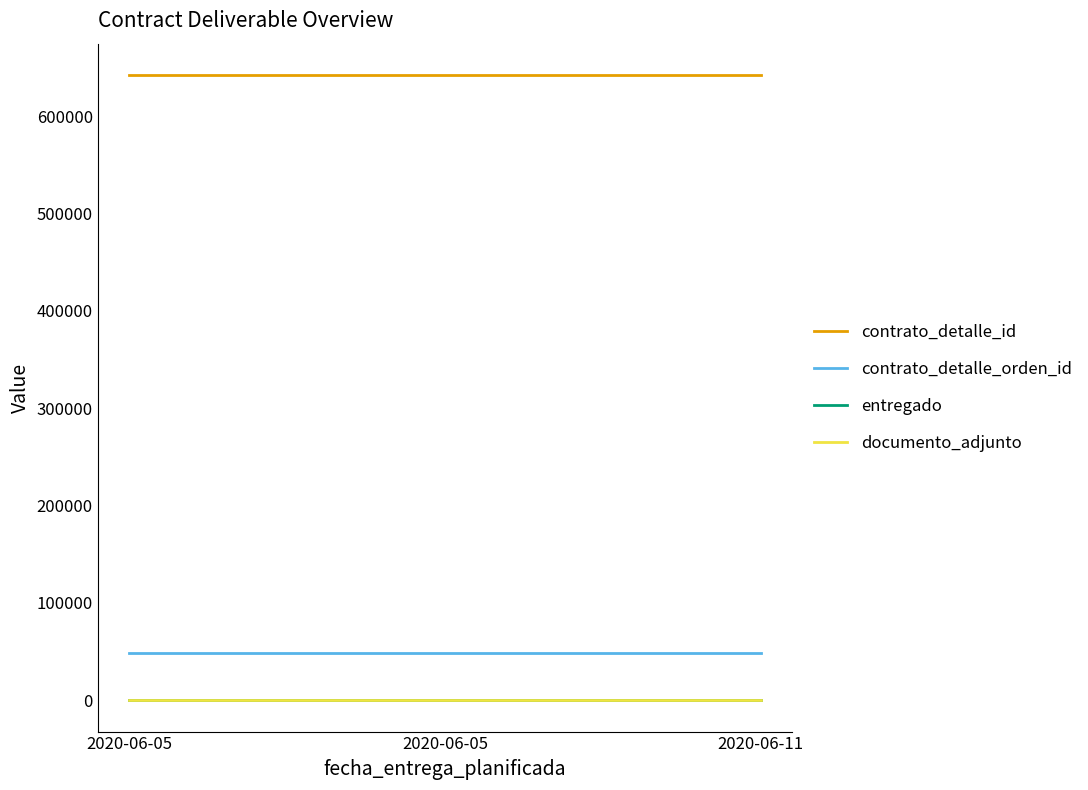

Does the chart display data point markers on the line(s)?

No